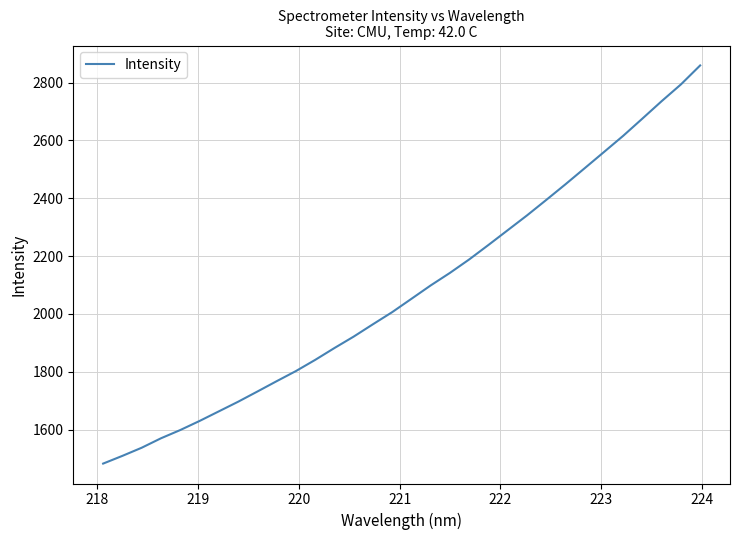

What is the difference between the maximum and minimum values?

1377.2